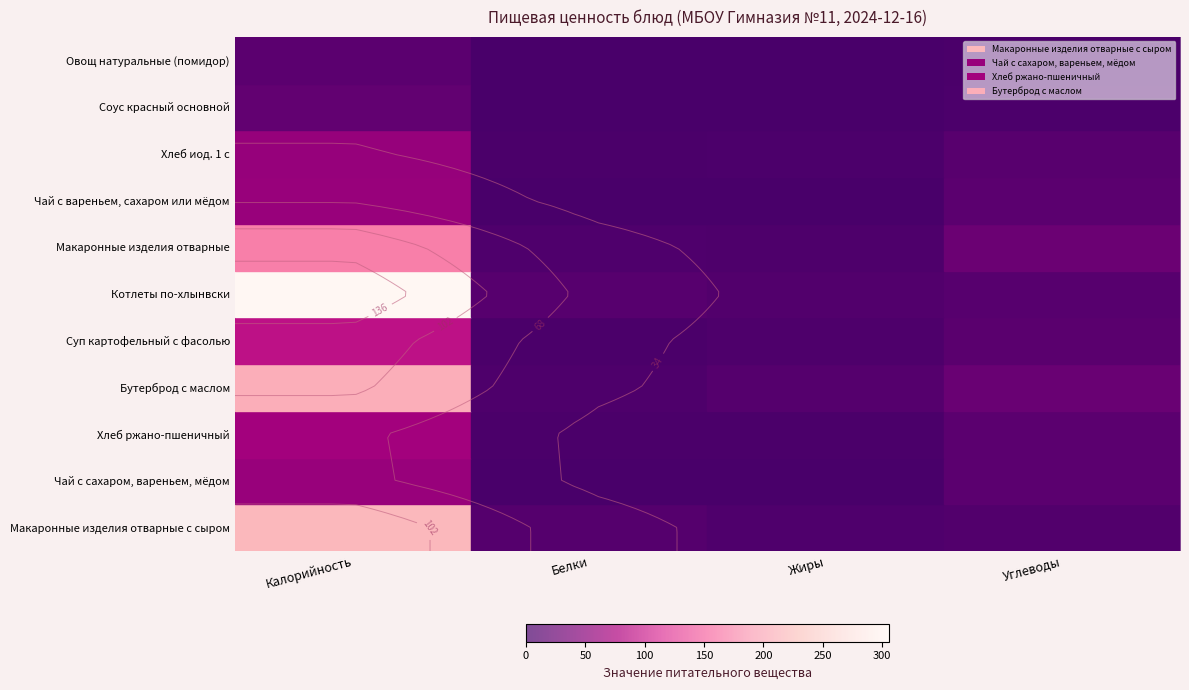

The Котлеты по-хлынвски series shows 59.6 at Белки. True or false?

True